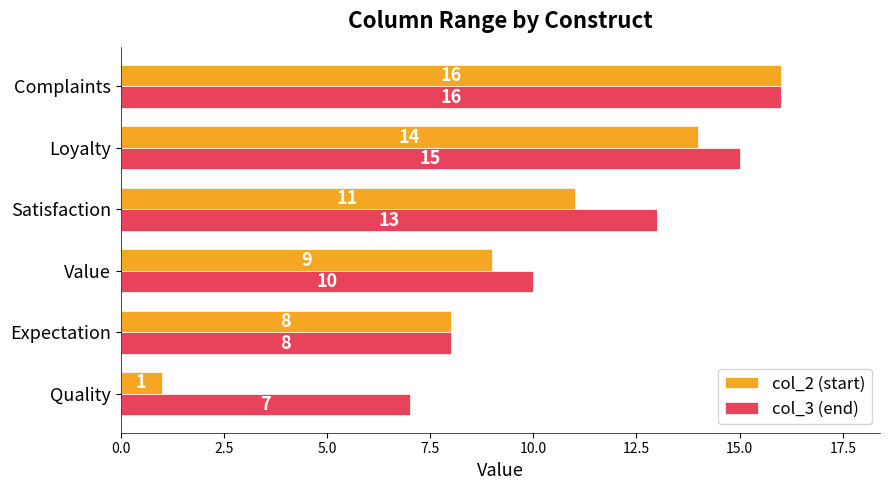

What is the difference between the maximum and minimum values in the col_2 (start) series?

15